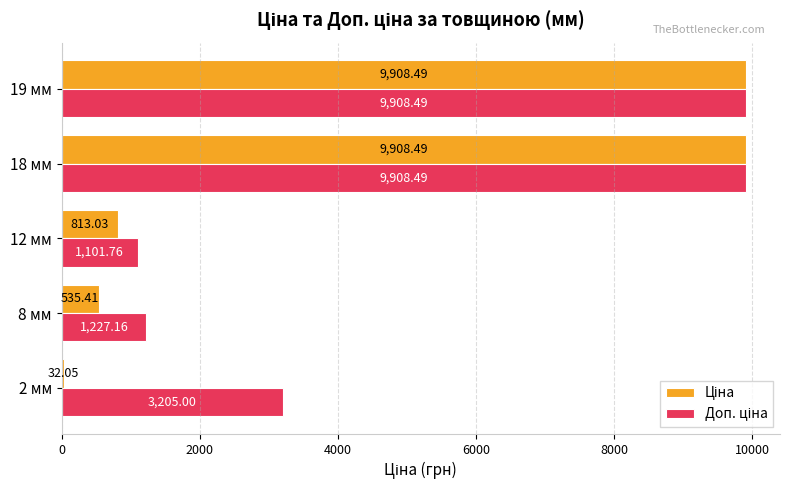

Rank the series by their maximum value, from highest to lowest.

Ціна, Доп. ціна